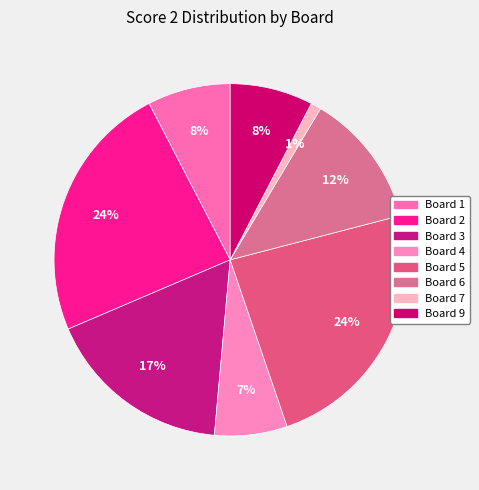

To the nearest percent, what is the difference between the largest and smallest slice percentages?

23%